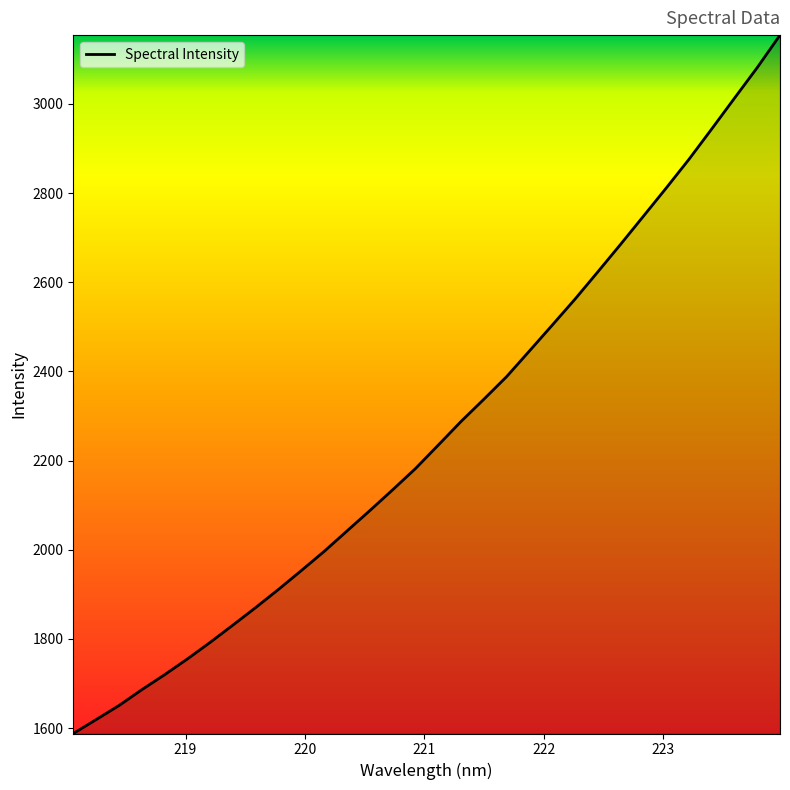

What is the minimum value shown in the chart?

1587.9